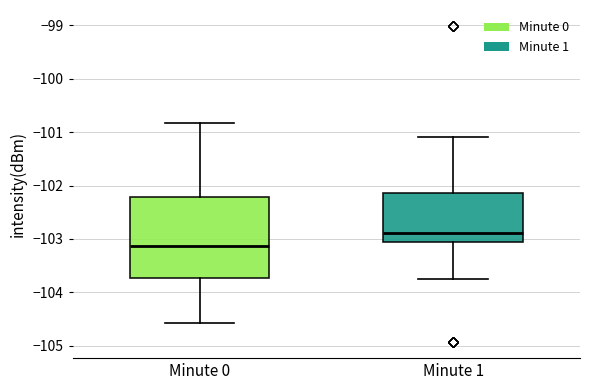

Which box's median line is the highest?

Minute 1